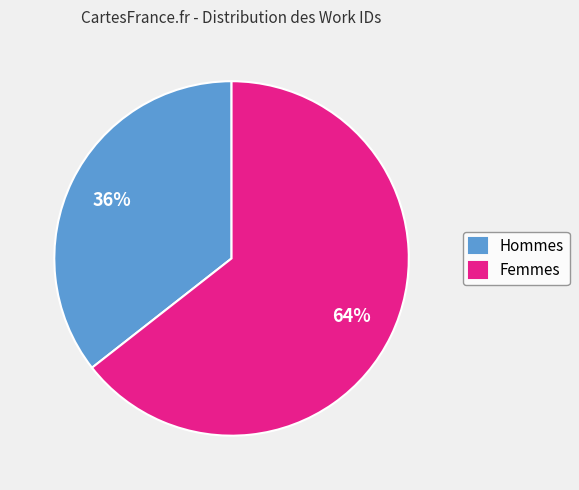

How many segments does this pie chart have?

2